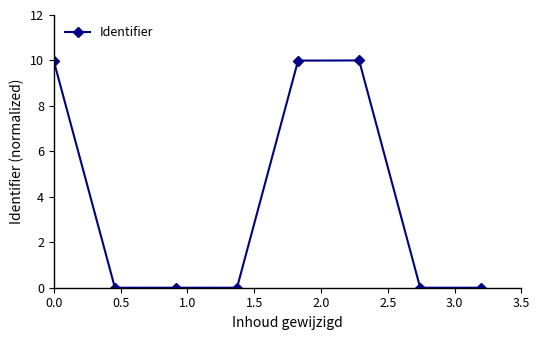

Is this an area chart (filled region under the line)?

No